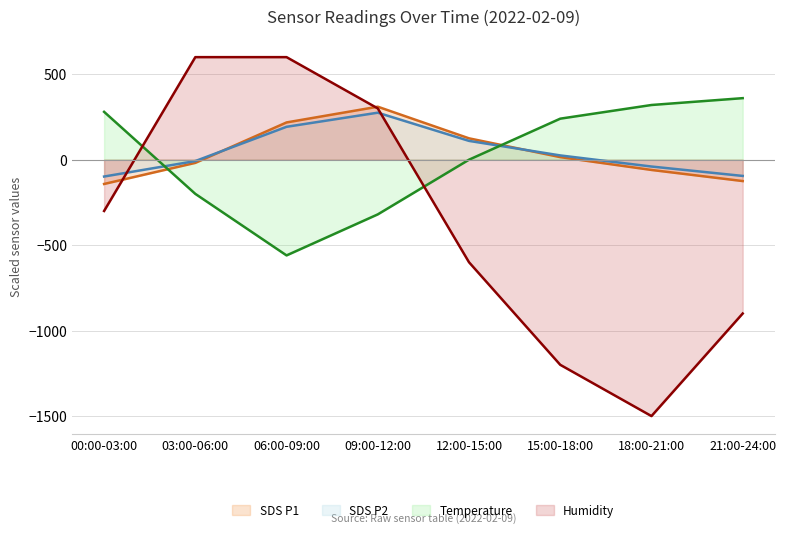

True or false: Humidity has a value of -539.2 at 18:00-21:00.

False